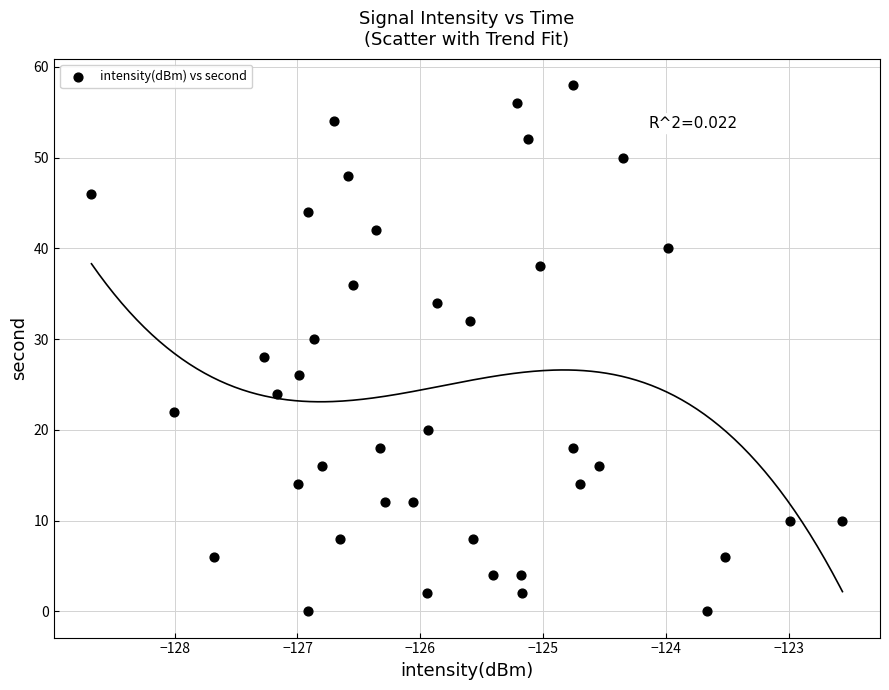

What is the range of Y values (max minus min)?

58